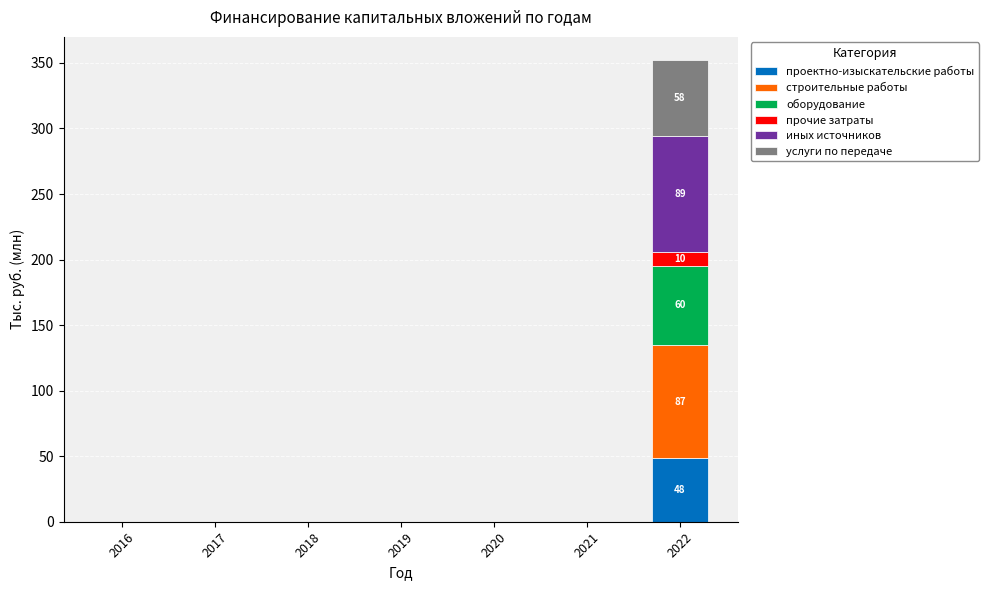

At which category is the sum across all series the highest?

2022